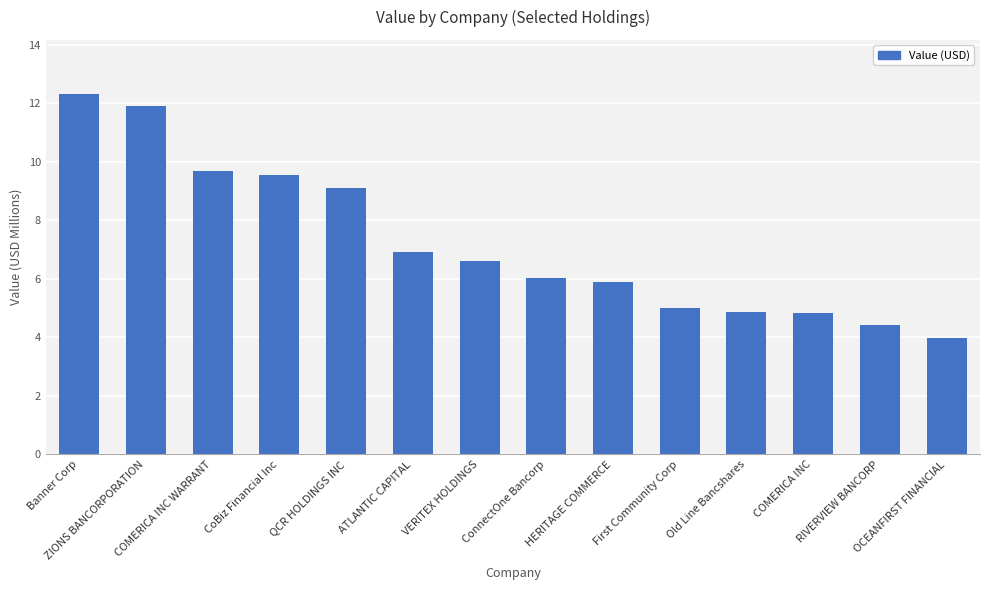

How many categories are shown in the chart?

14